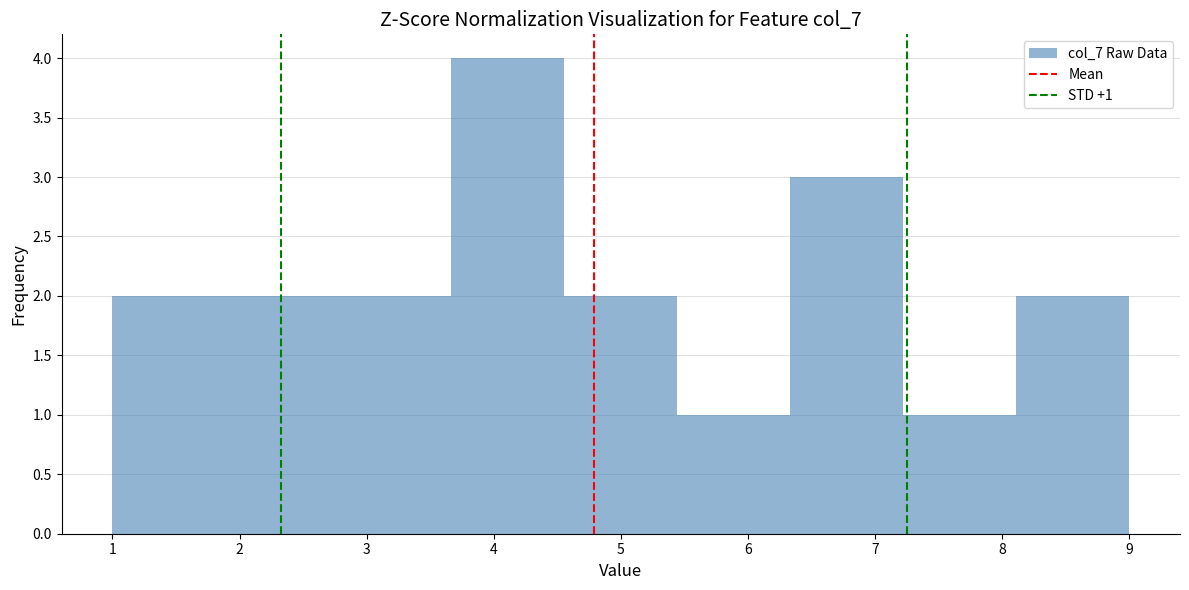

Over which range of the x-axis is the bar tallest?

3.7 to 4.6